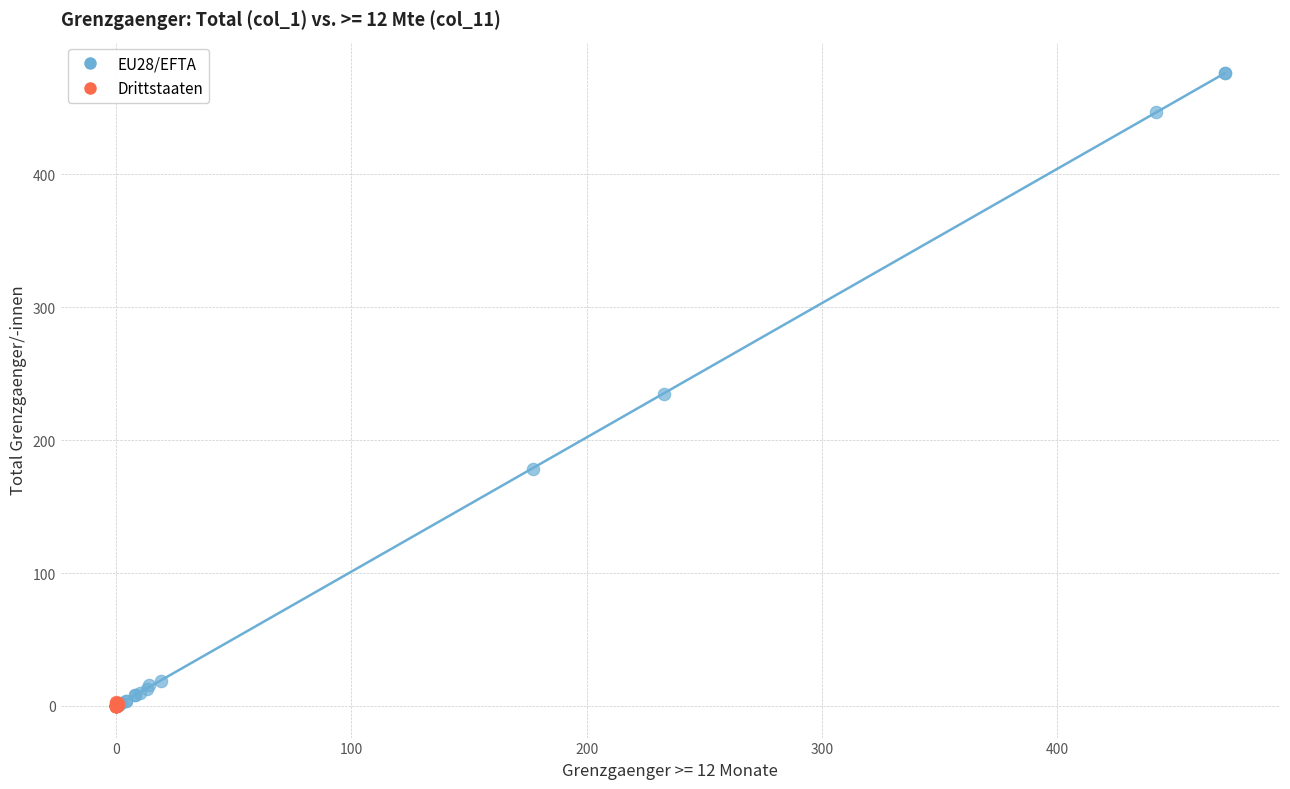

Which series contains the highest Y value?

EU28/EFTA